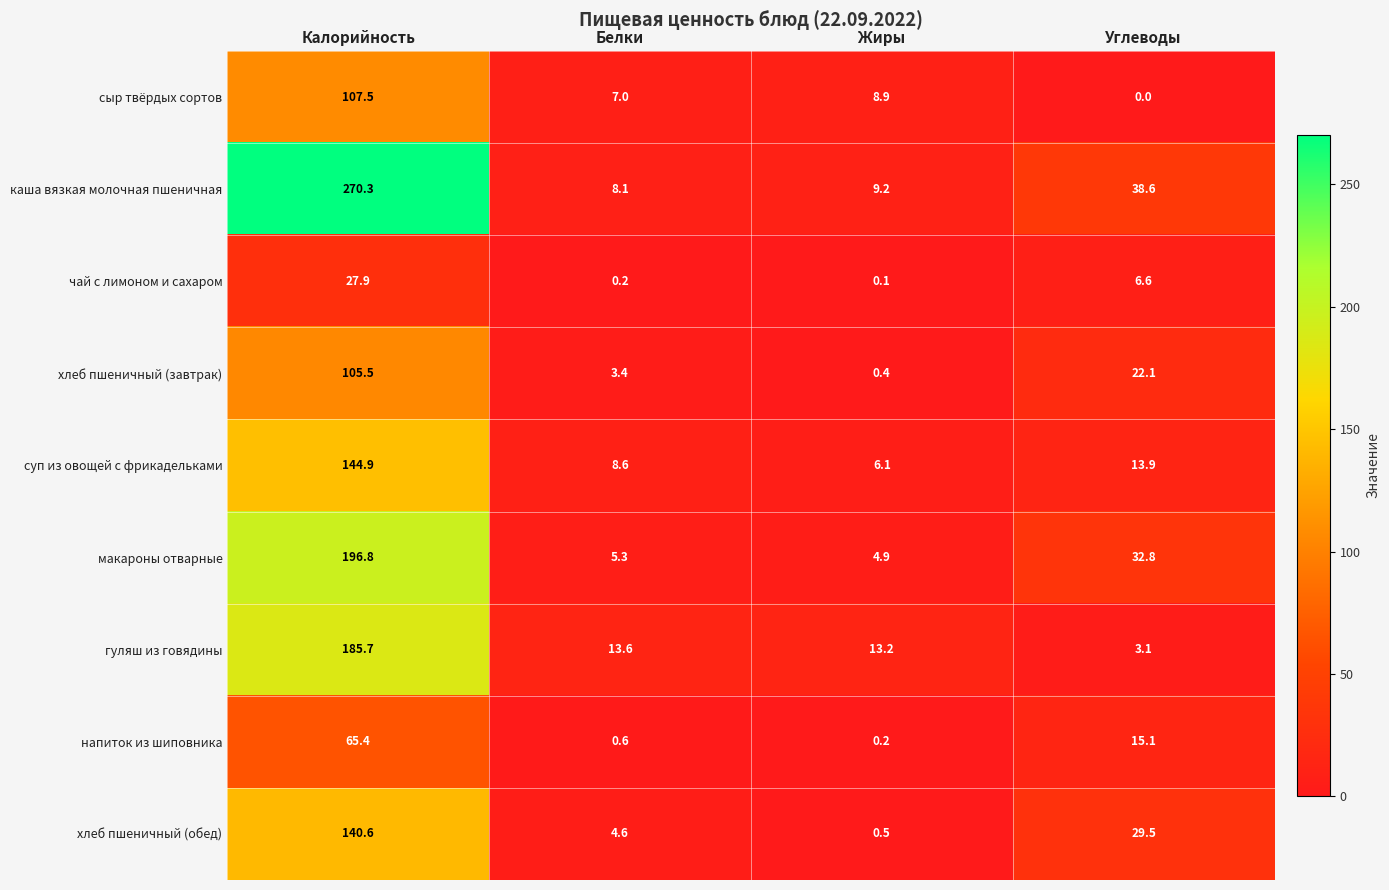

How many data points in хлеб пшеничный (обед) are above 29?

2